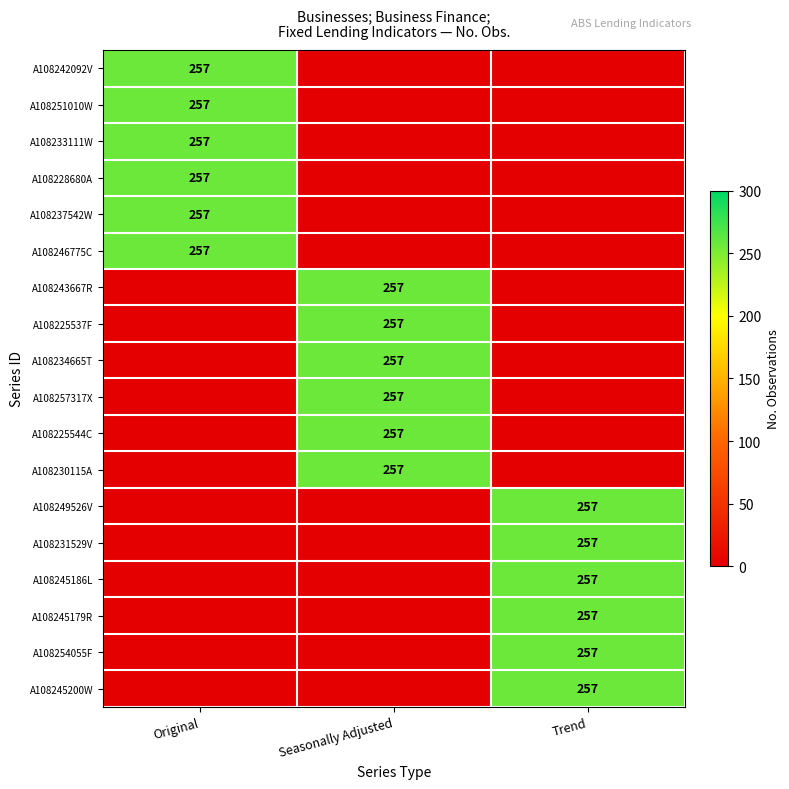

The value of A108225544C at Seasonally Adjusted is 257. True or false?

True